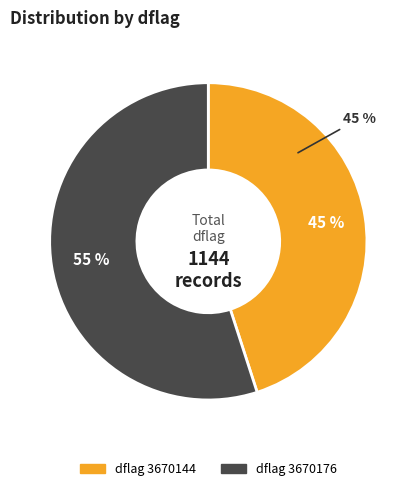

Which slice is the largest?

3670176